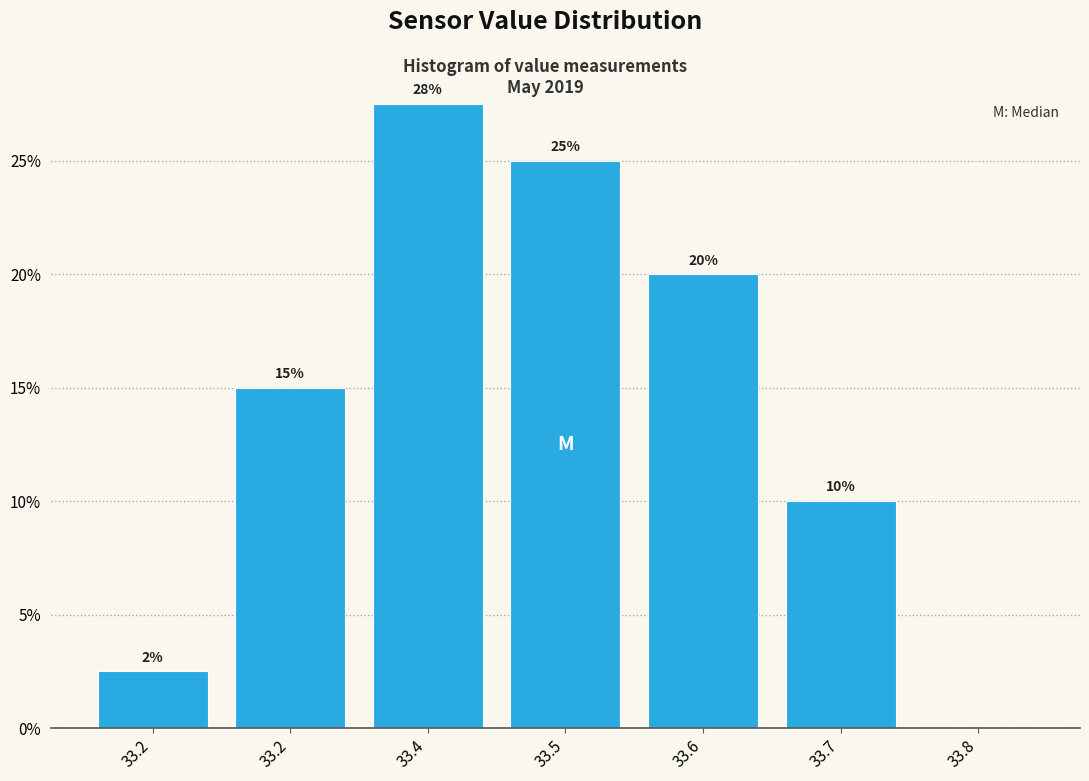

How many categories are shown in the chart?

7